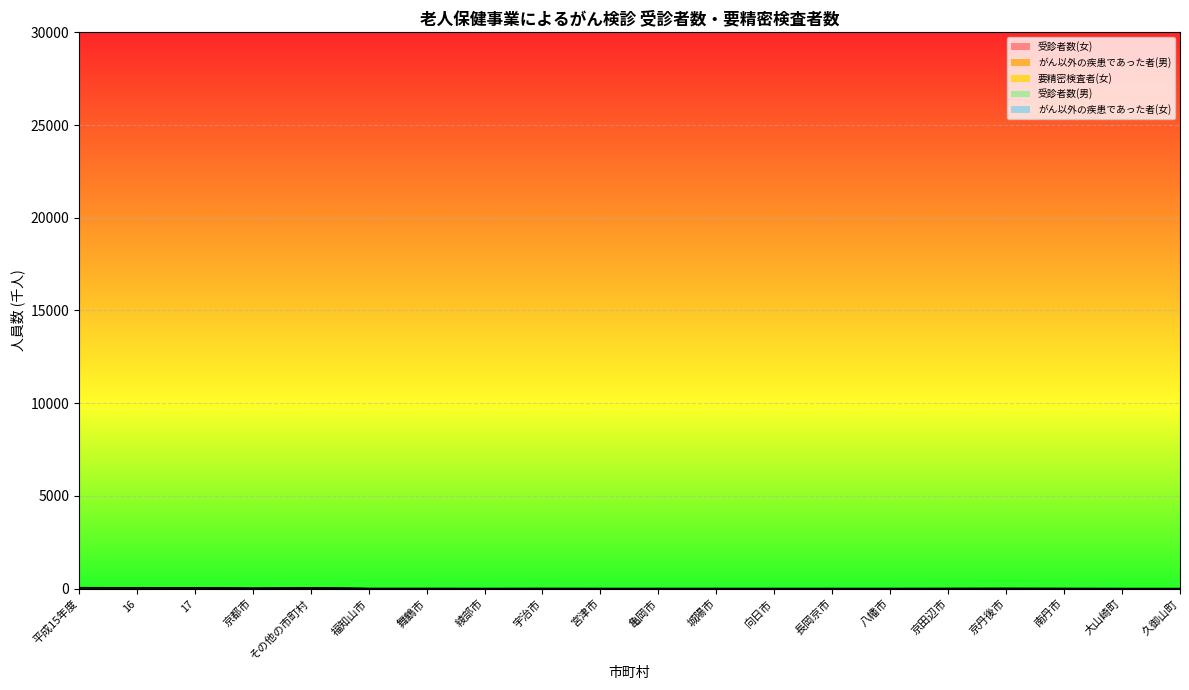

True or false: 受診者数(男) has more than 2 interior local peaks.

True